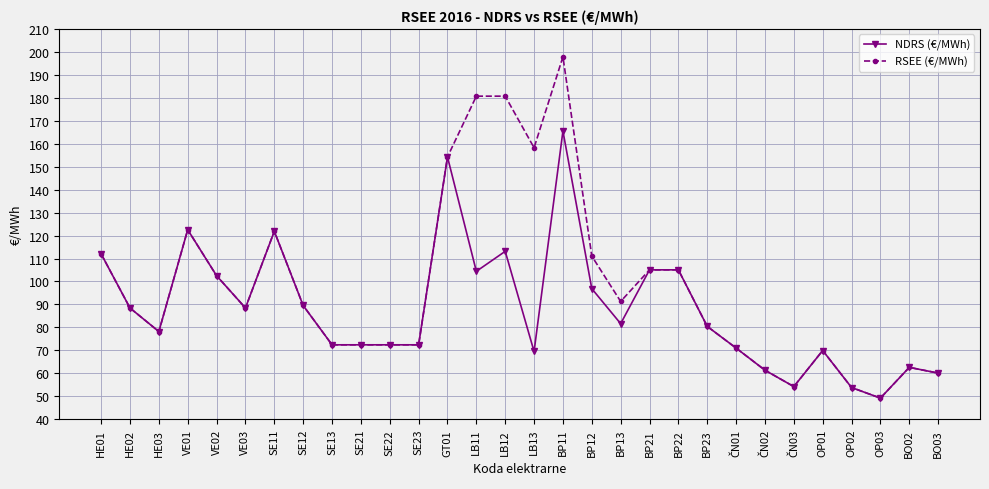

Which label corresponds to the smallest value in the chart?

OP03